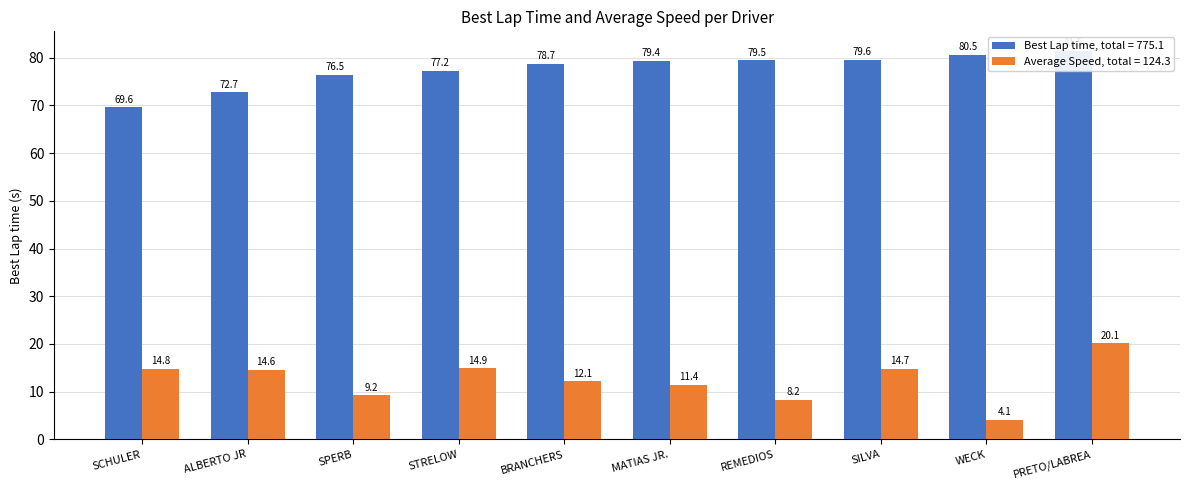

The value of Best Lap time at PRETO/LABREA is 81.5. True or false?

True